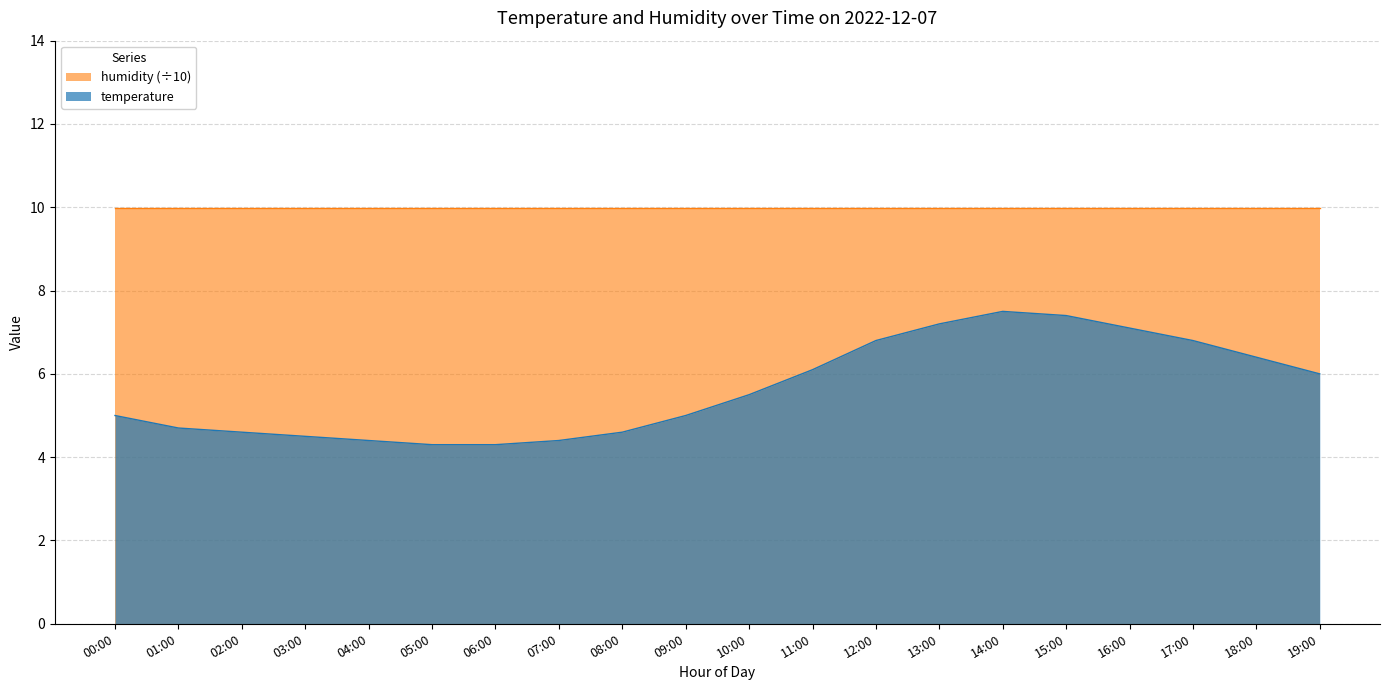

The chart shows a value of 6.8 at 12:00. True or false?

True